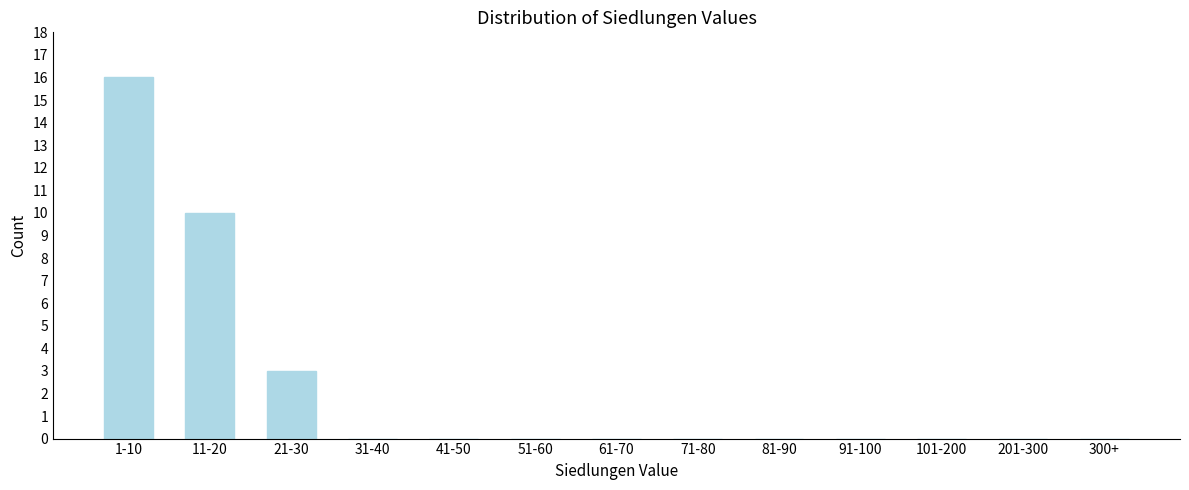

True or false: the data shows 0 at 41-50.

True